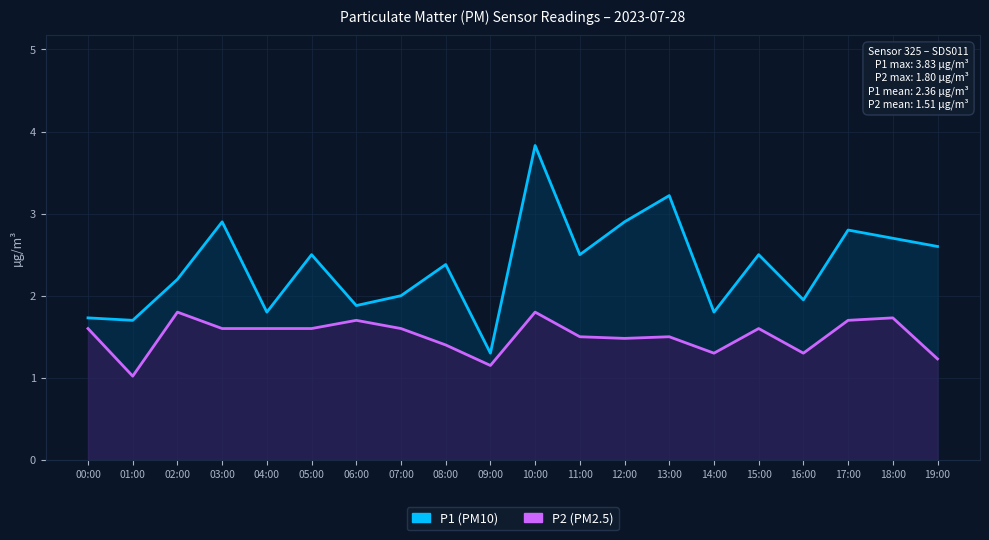

What are all the series names shown in the legend?

P1 (PM10), P2 (PM2.5)